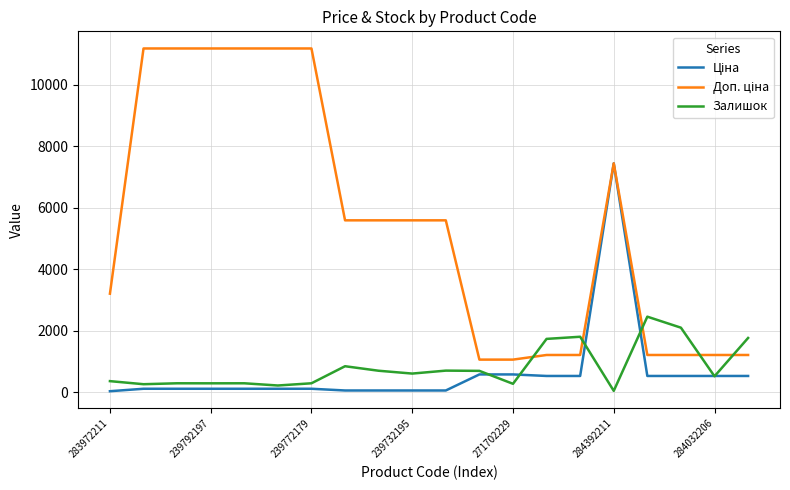

Does the chart have visible grid lines?

Yes